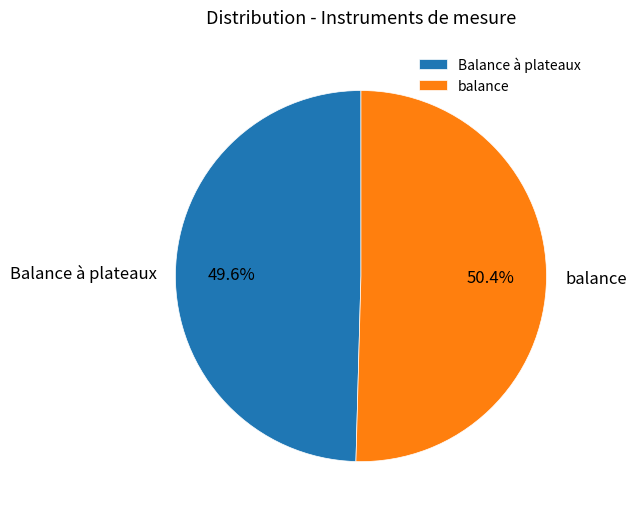

To the nearest percent, what percentage of the pie is balance?

50%